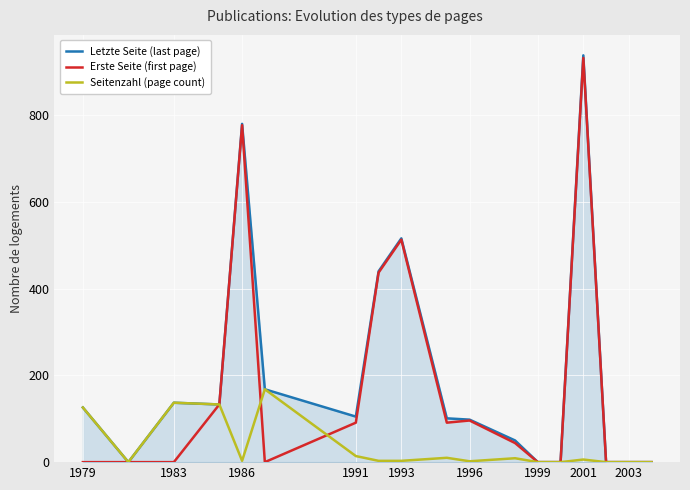

Which series has the widest spread of values?

Letzte Seite (last page)